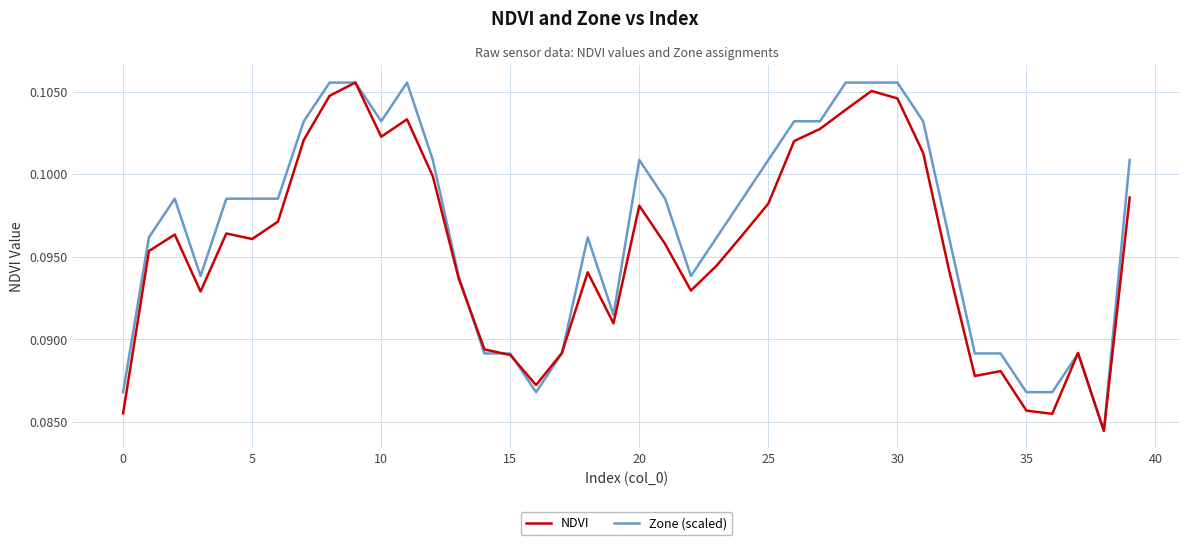

Rank the series by their average value, from highest to lowest.

Zone (scaled), NDVI